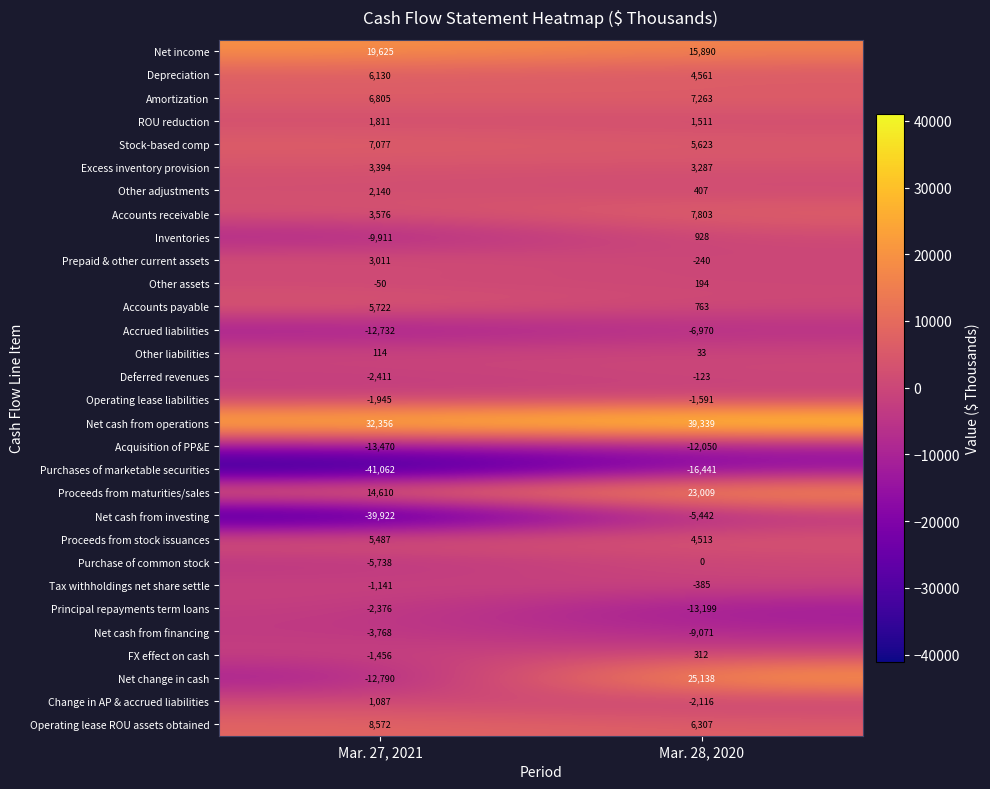

At Mar. 28, 2020, list the series in order from largest to smallest.

Net cash from operations, Net change in cash, Proceeds from maturities/sales, Net income, Accounts receivable, Amortization, Operating lease ROU assets obtained, Stock-based comp, Depreciation, Proceeds from stock issuances, Excess inventory provision, ROU reduction, Inventories, Accounts payable, Other adjustments, FX effect on cash, Other assets, Other liabilities, Purchase of common stock, Deferred revenues, Prepaid & other current assets, Tax withholdings net share settle, Operating lease liabilities, Change in AP & accrued liabilities, Net cash from investing, Accrued liabilities, Net cash from financing, Acquisition of PP&E, Principal repayments term loans, Purchases of marketable securities